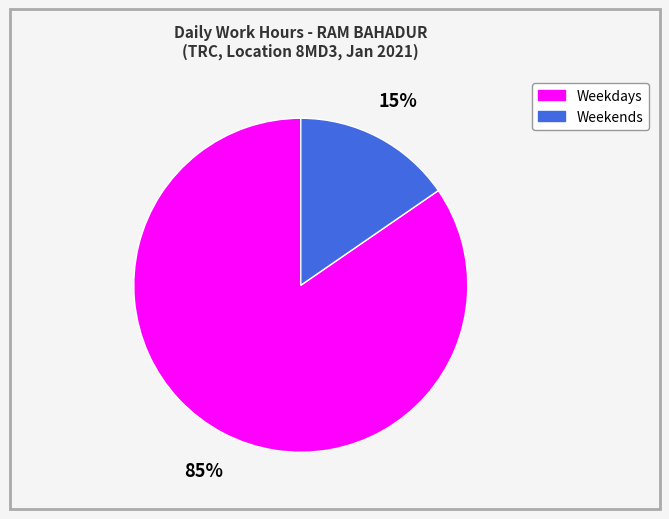

Is there a majority slice in this chart?

Yes